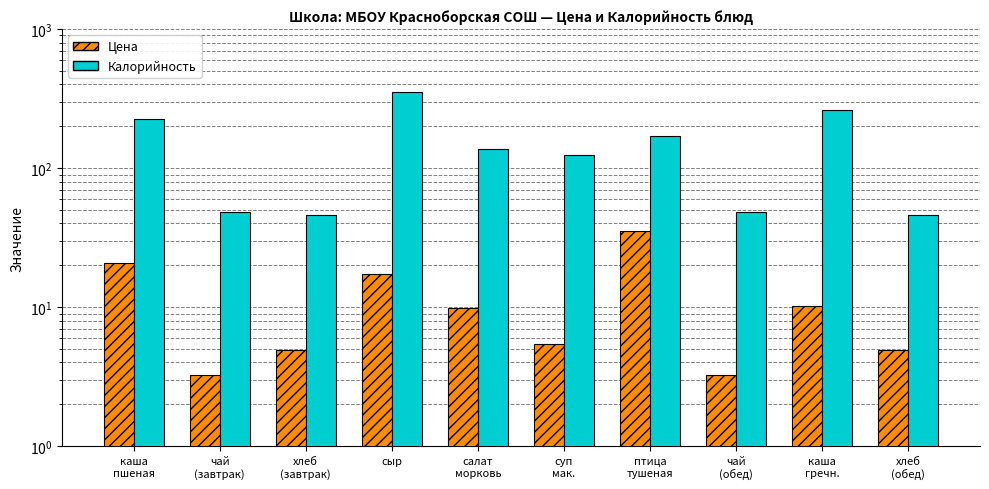

List the series in order of their peak value, highest first.

Калорийность, Цена